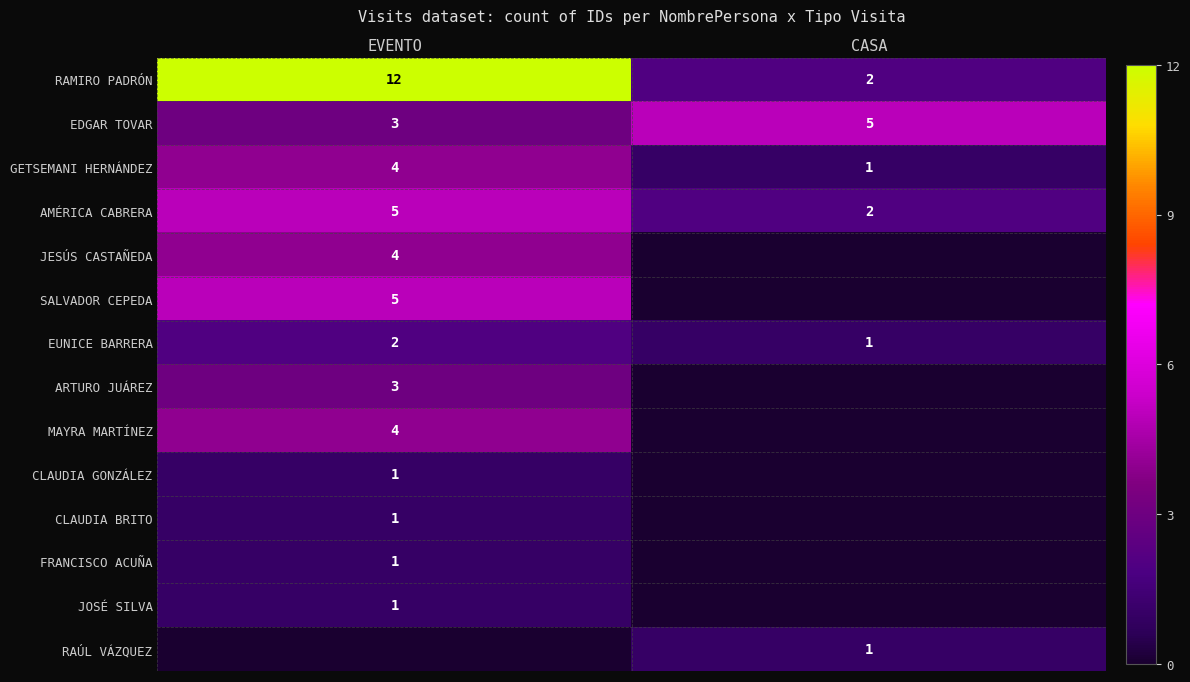

Is the value of EDGAR TOVAR at EVENTO greater than the value of EUNICE BARRERA at CASA?

Yes